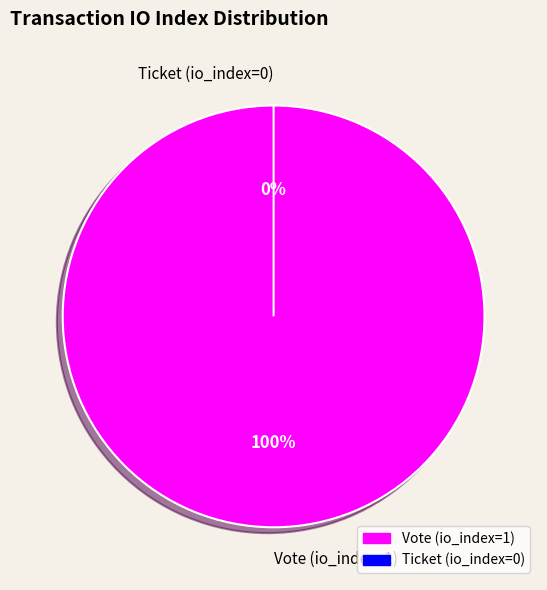

What is the smallest slice in the pie chart?

Ticket (io_index=0)